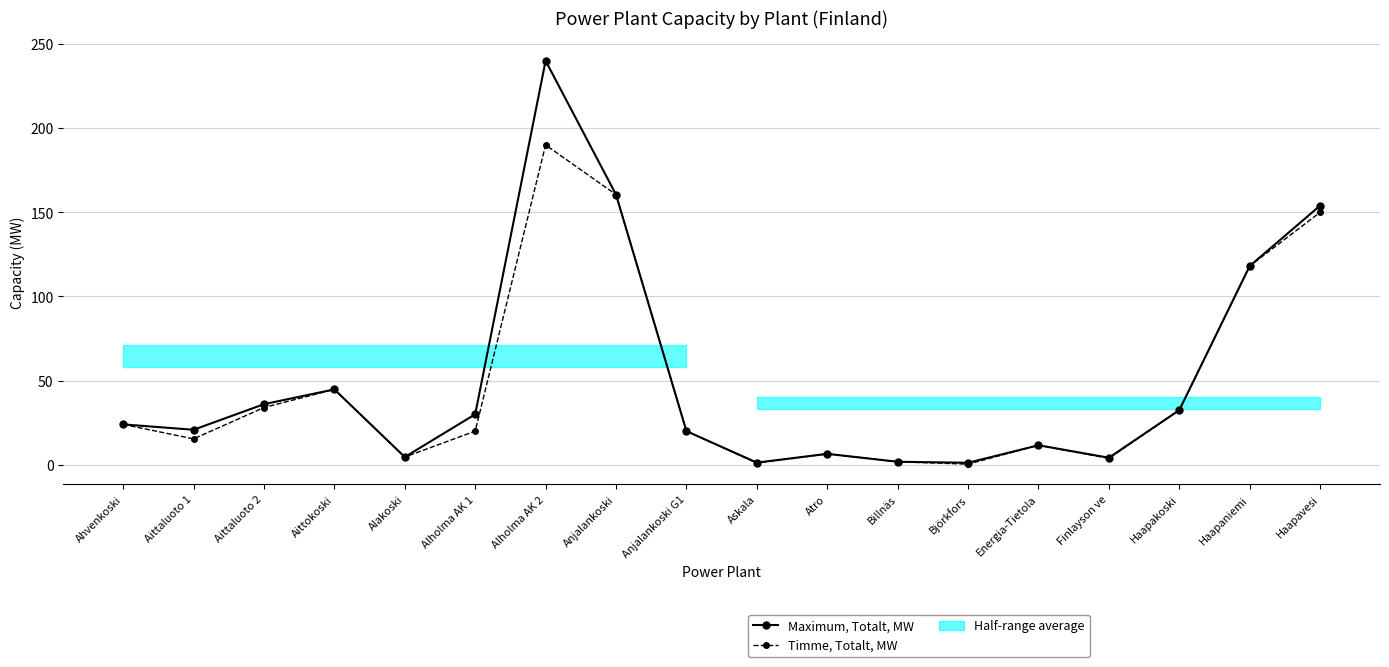

Which label corresponds to the largest value in the chart?

Alholma AK 2